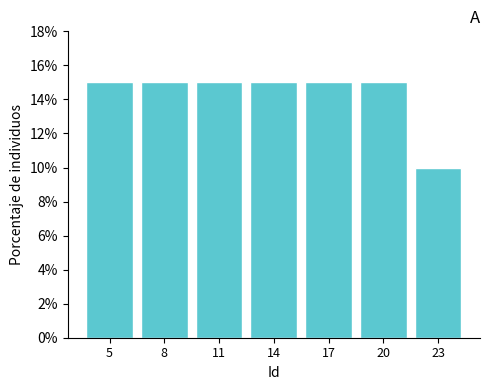

Reading left to right, extract all data points from this chart.

5=15	8=15	11=15	14=15	17=15	20=15	23=10